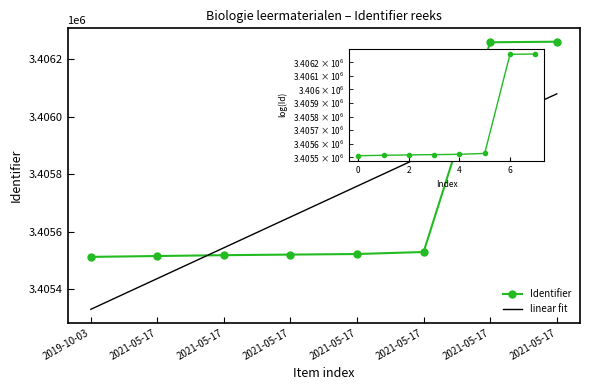

How many categories are shown in the chart?

8